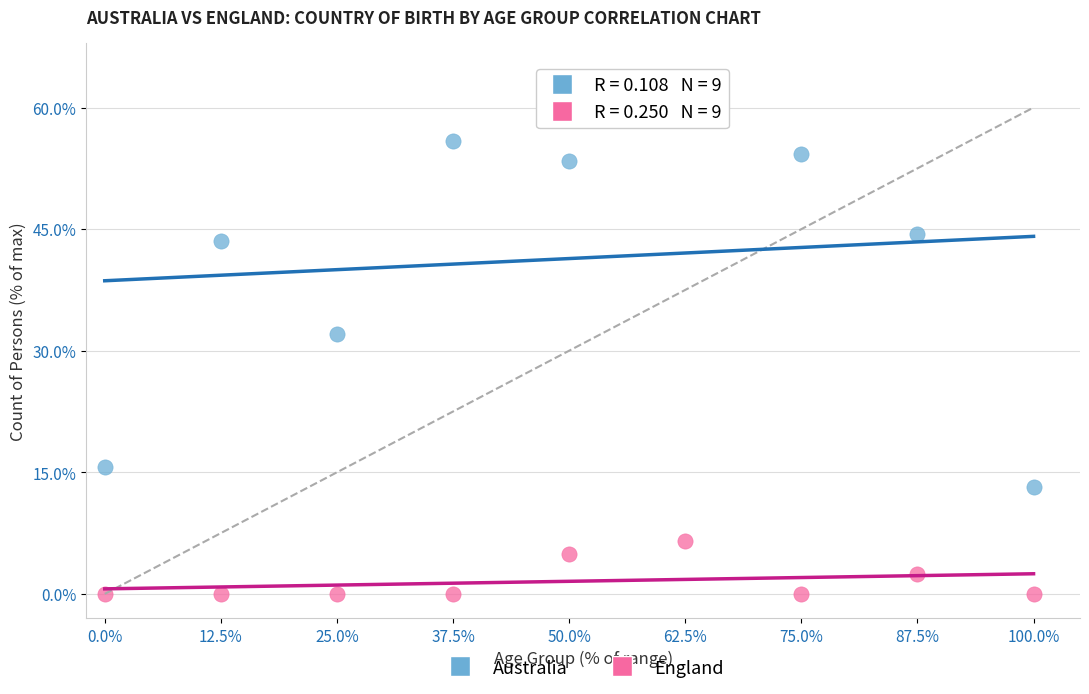

Which series contains the highest Y value?

Australia